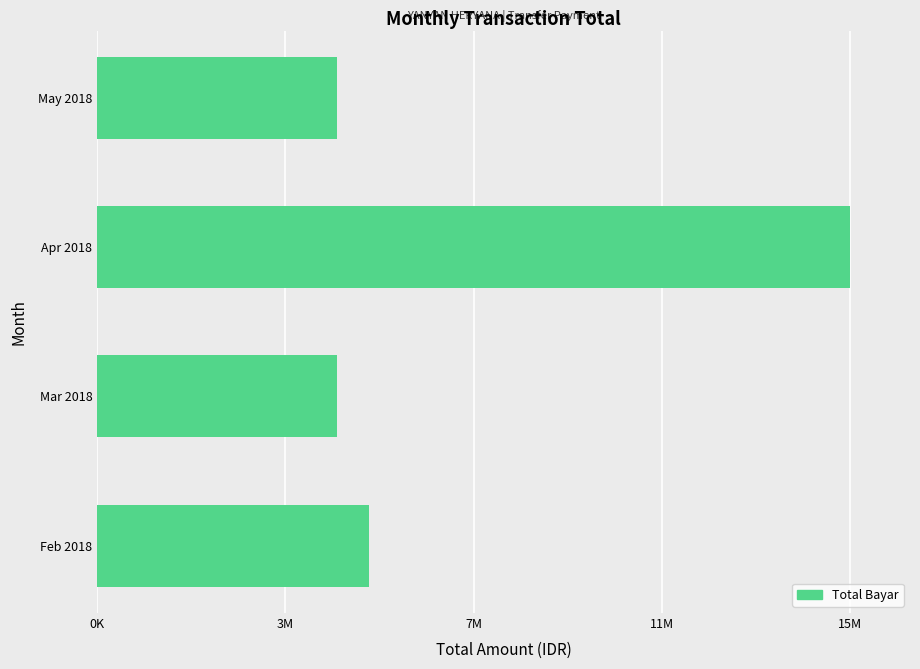

What is the sum of all values?

30468076